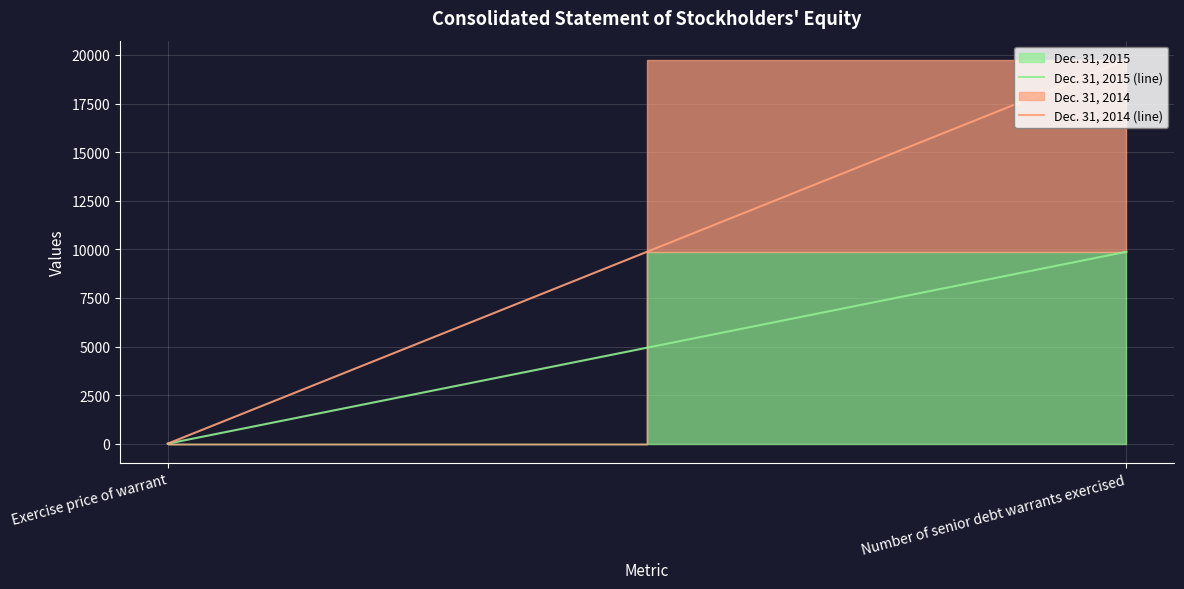

Which series has the largest total across all categories?

Dec. 31, 2014 (line)